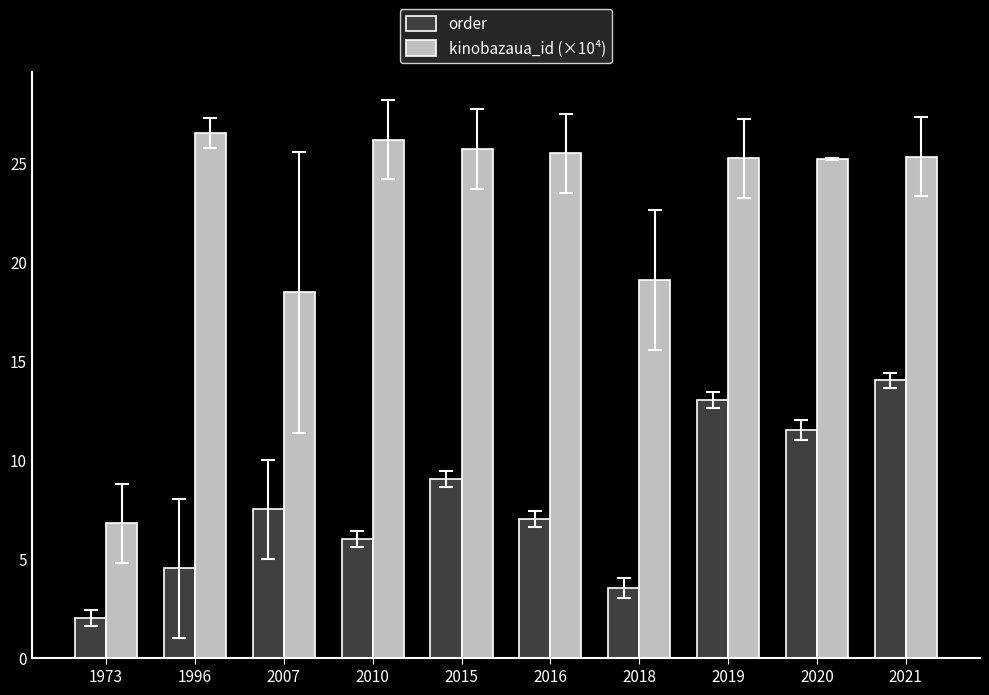

What is the sum of the kinobazaua_id (×10⁴) values at 2021 and 2015?

51.0